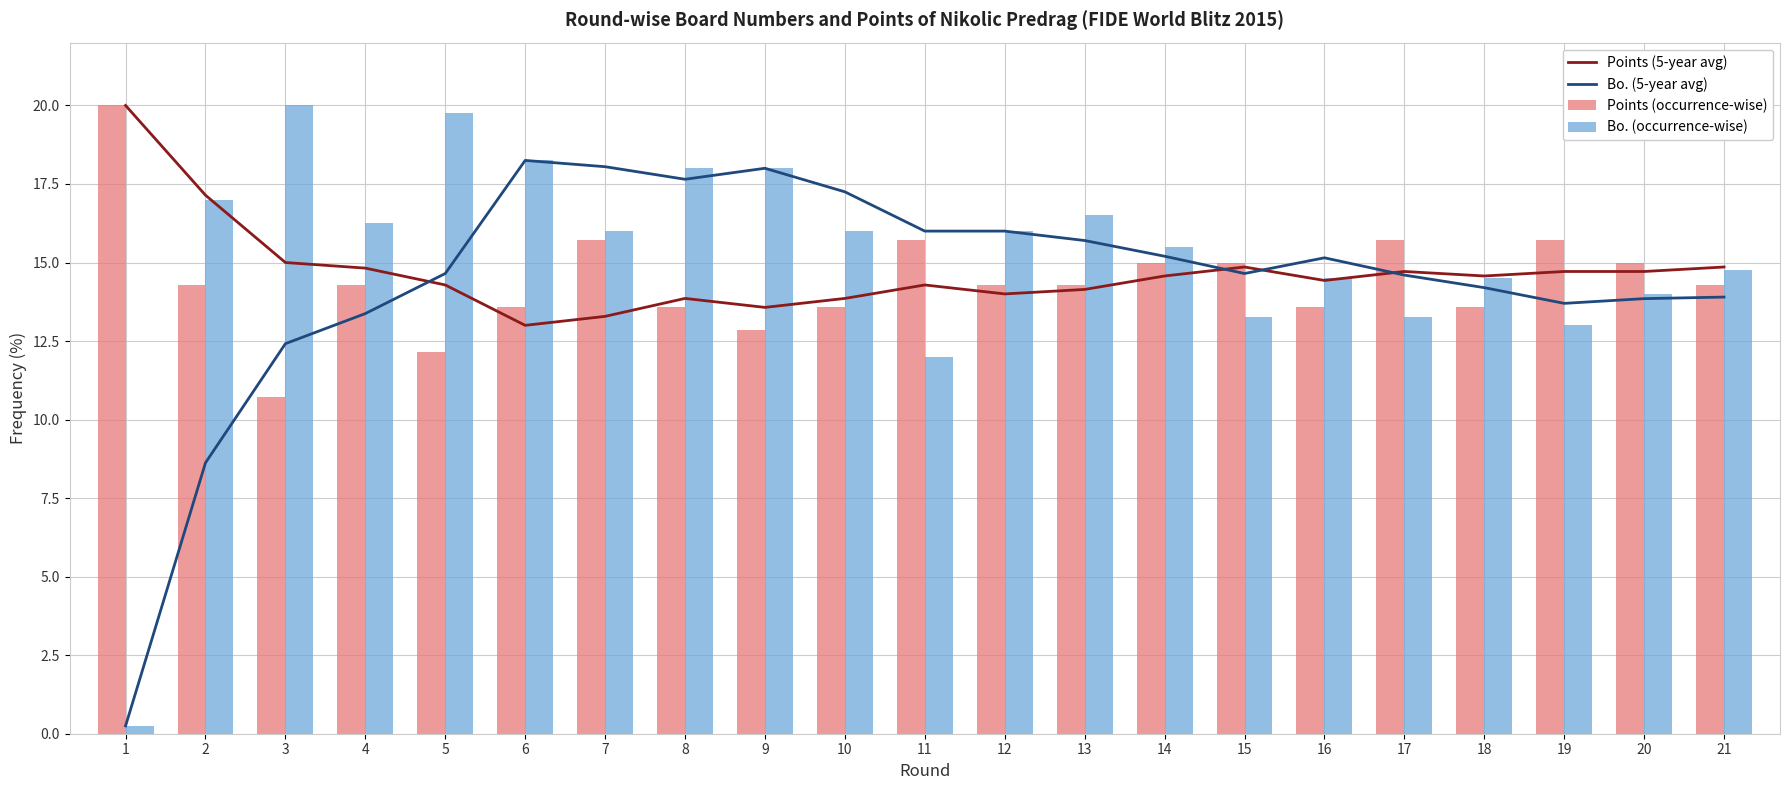

Reading right to left, what are all the values shown in this chart?

Points (5-year avg): 21=14.9	20=14.7	19=14.7	18=14.6	17=14.7	16=14.4	15=14.9	14=14.6	13=14.1	12=14.0	11=14.3	10=13.9	9=13.6	8=13.9	7=13.3	6=13.0	5=14.3	4=14.8	3=15.0	2=17.1	1=20.0
Bo. (5-year avg): 21=13.9	20=13.8	19=13.7	18=14.2	17=14.6	16=15.2	15=14.7	14=15.2	13=15.7	12=16.0	11=16.0	10=17.2	9=18.0	8=17.6	7=18.1	6=18.2	5=14.7	4=13.4	3=12.4	2=8.6	1=0.2
Points (occurrence-wise): 21=14.3	20=15.0	19=15.7	18=13.6	17=15.7	16=13.6	15=15.0	14=15.0	13=14.3	12=14.3	11=15.7	10=13.6	9=12.9	8=13.6	7=15.7	6=13.6	5=12.1	4=14.3	3=10.7	2=14.3	1=20.0
Bo. (occurrence-wise): 21=14.8	20=14.0	19=13.0	18=14.5	17=13.2	16=14.5	15=13.2	14=15.5	13=16.5	12=16.0	11=12.0	10=16.0	9=18.0	8=18.0	7=16.0	6=18.2	5=19.8	4=16.2	3=20.0	2=17.0	1=0.2